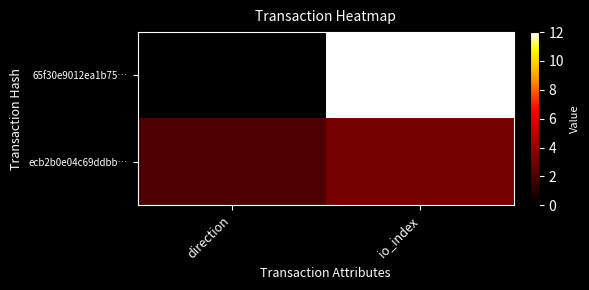

Which series has the largest range (max minus min)?

65f30e9012ea1b75…